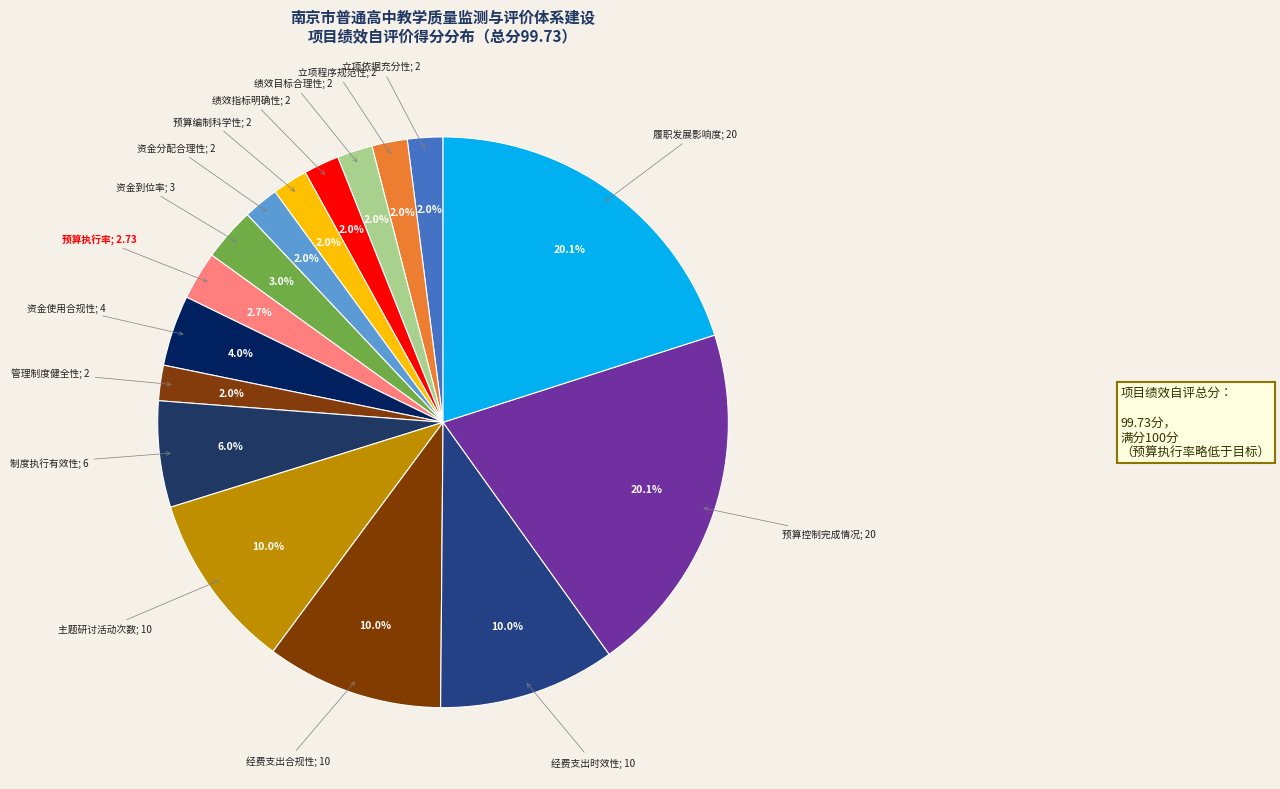

How many segments does this pie chart have?

16